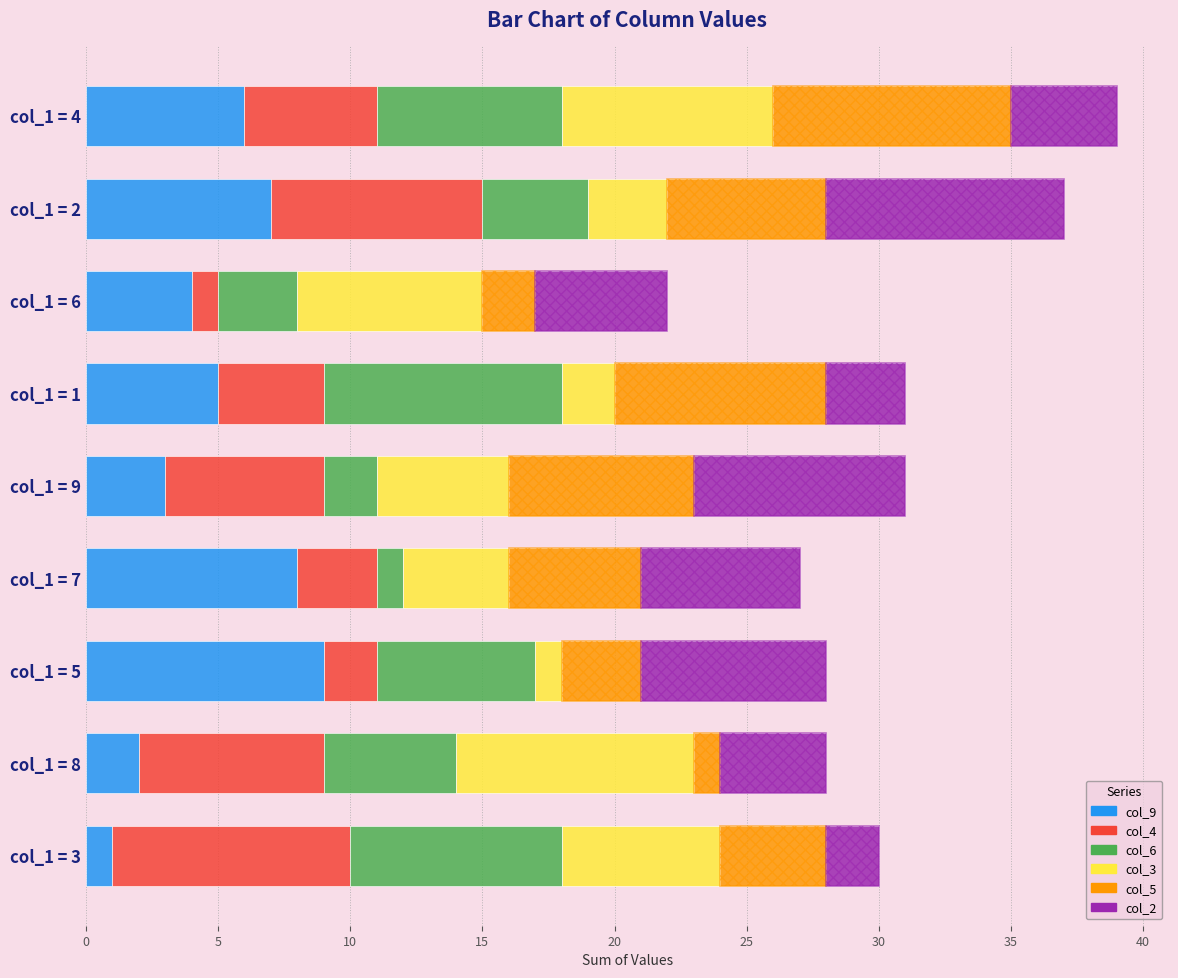

Which series changed the most between col_1 = 9 and col_1 = 7?

col_9